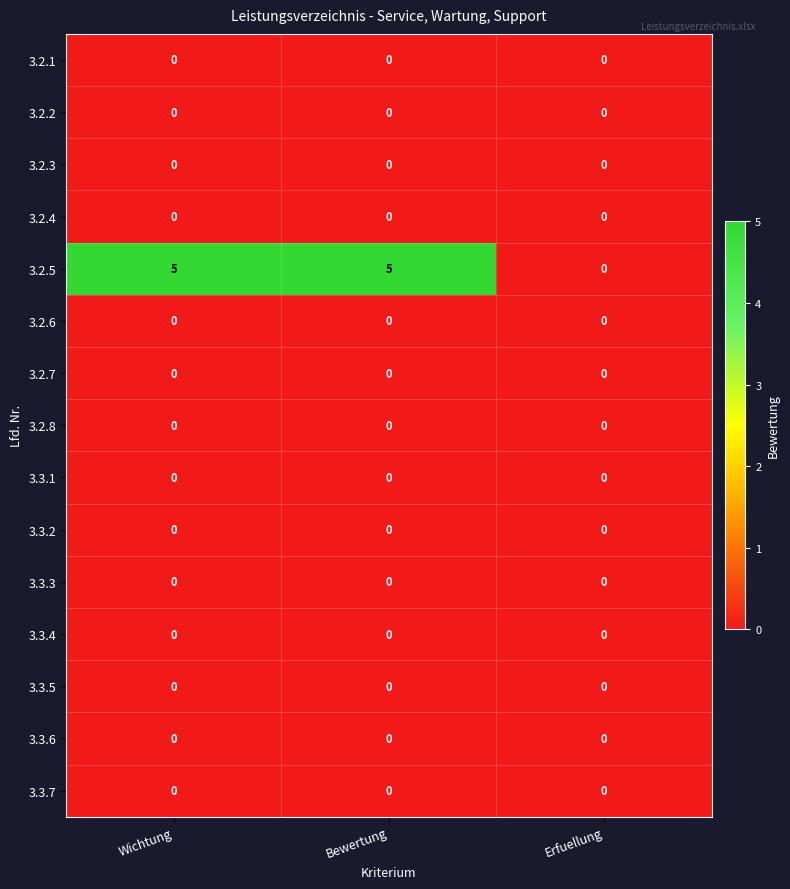

Which series changed the most between Wichtung and Erfuellung?

3.2.5